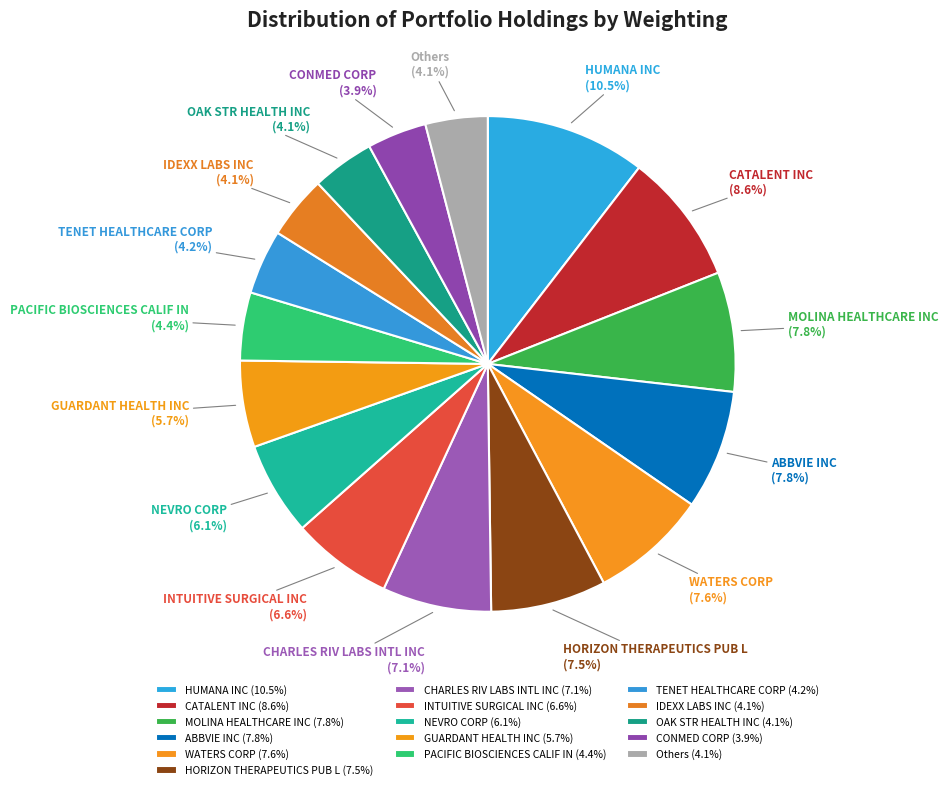

What percentage is NOT represented by CHARLES RIV LABS INTL INC?

92.9%